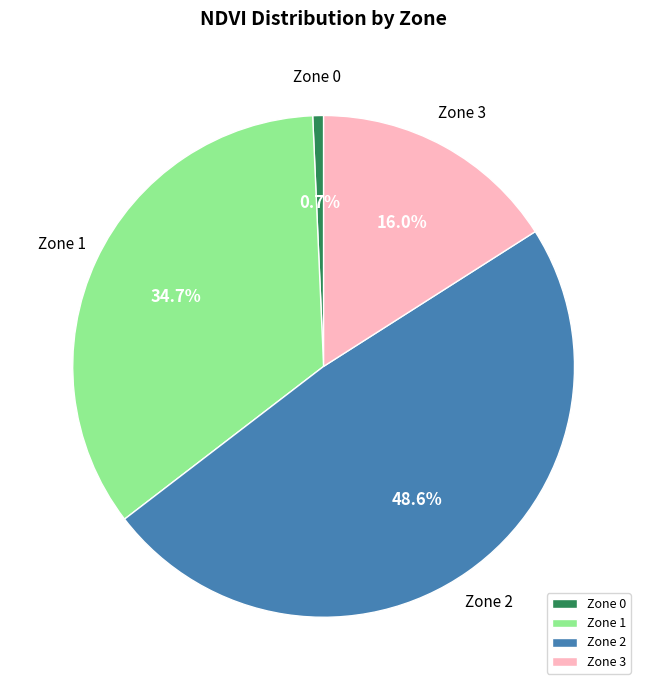

Between Zone 2 and Zone 3, which is larger?

Zone 2